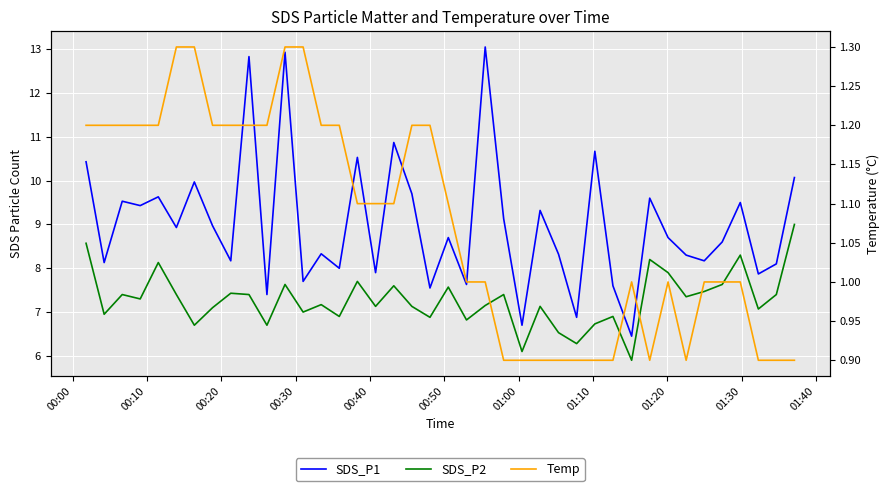

How many lines are shown in the chart?

3